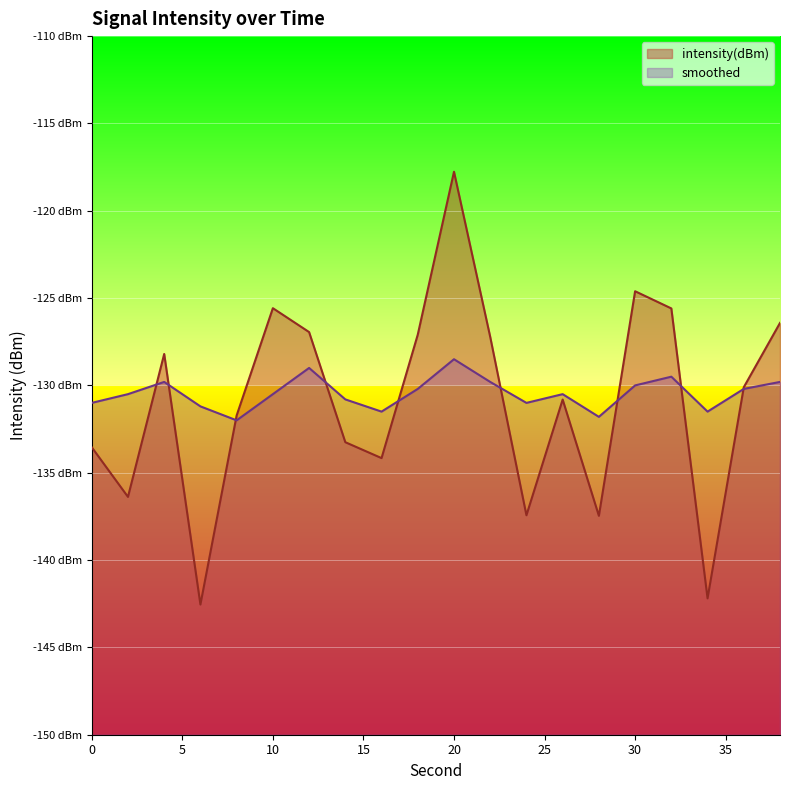

Does the chart display data point markers on the line(s)?

No